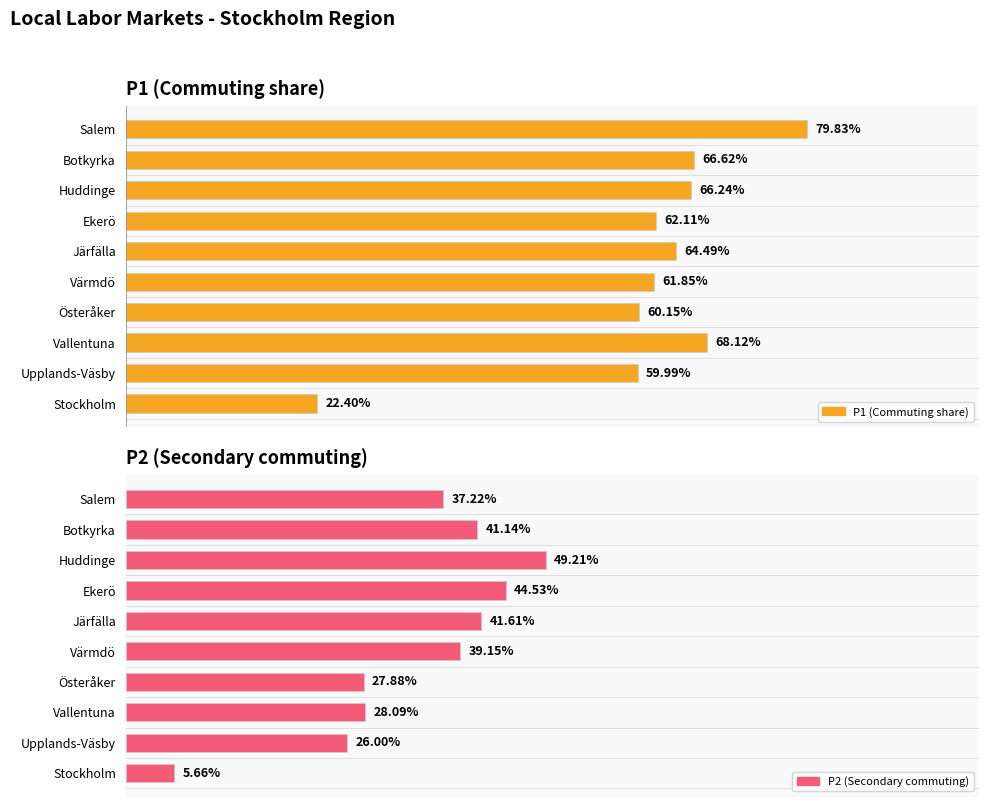

List the series in order of their peak value, lowest first.

P2 (Secondary commuting), P1 (Commuting share)